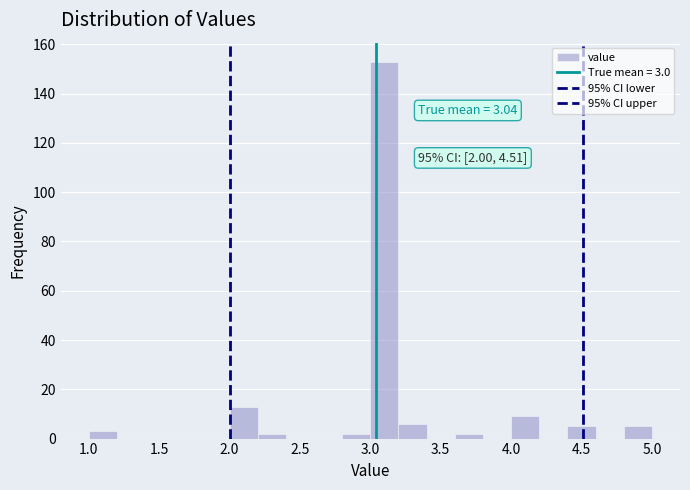

Which range on the x-axis has the tallest bar?

3.0 to 3.2